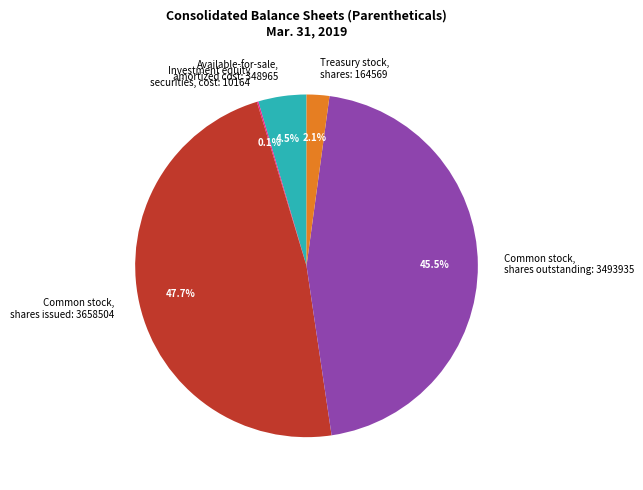

To the nearest percent, what is the average slice percentage?

20%